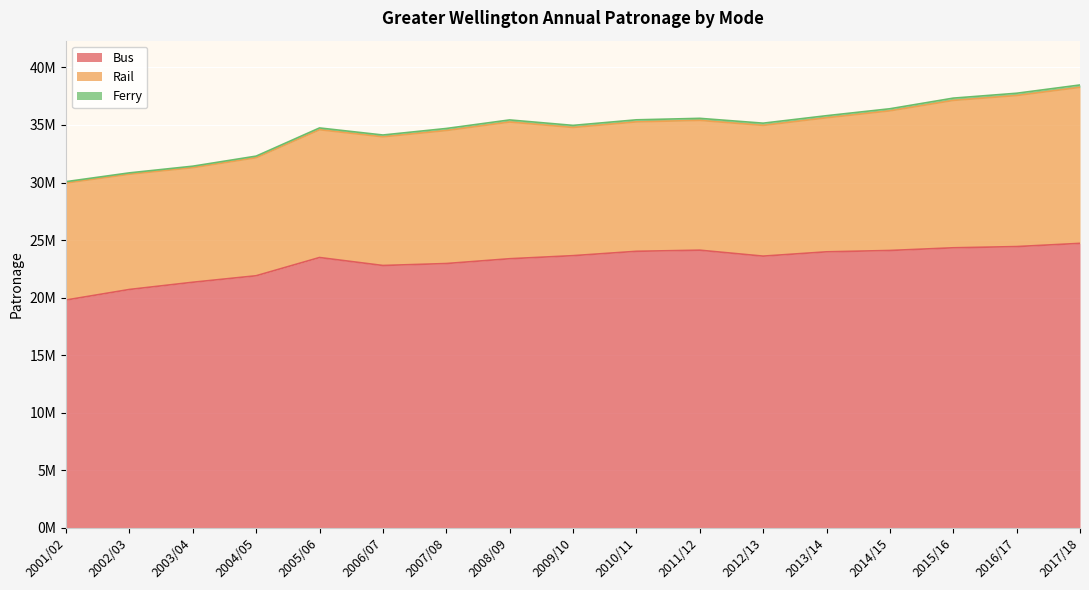

What is the spread (max minus min) of values at 2014/15?

23919659